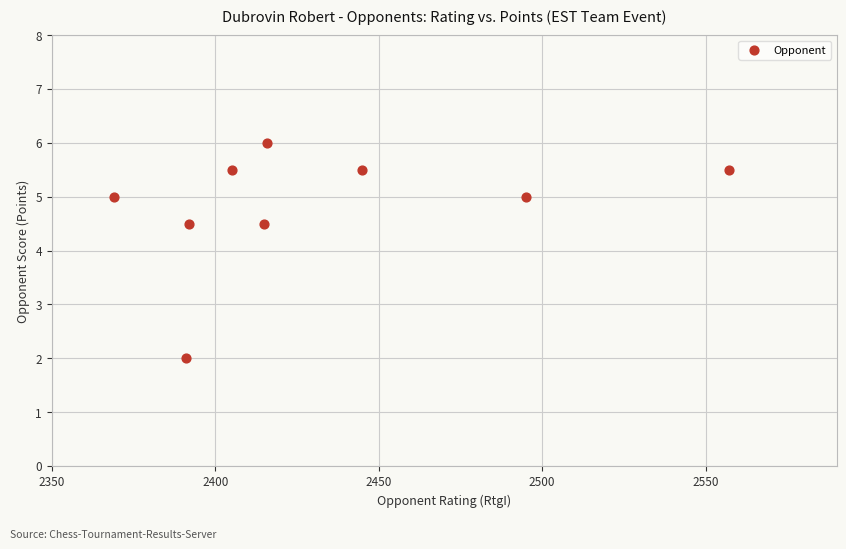

What is the range of Y values (max minus min)?

4.0